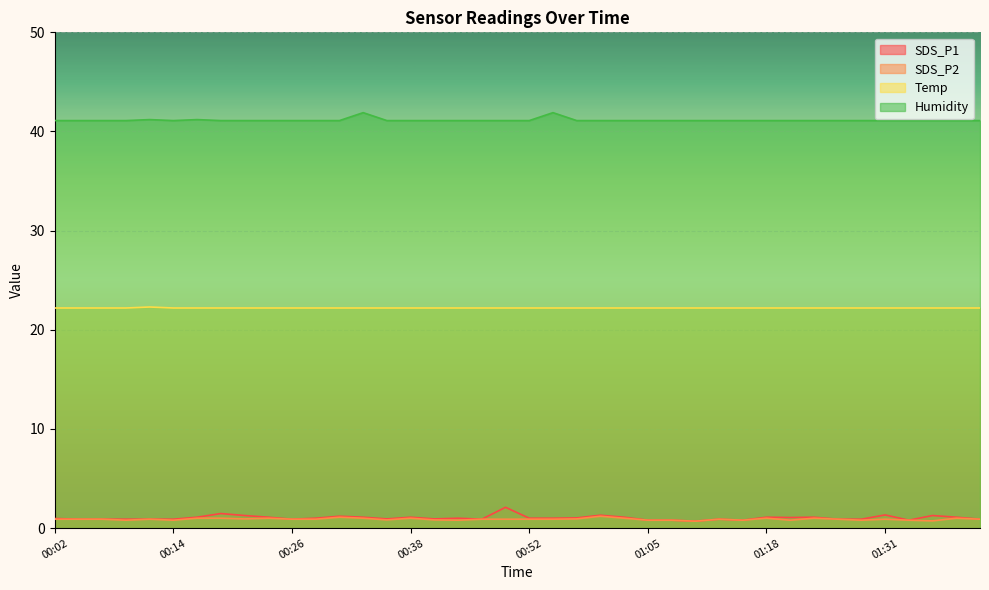

What are all the series names shown in the legend?

SDS_P1, SDS_P2, Temp, Humidity